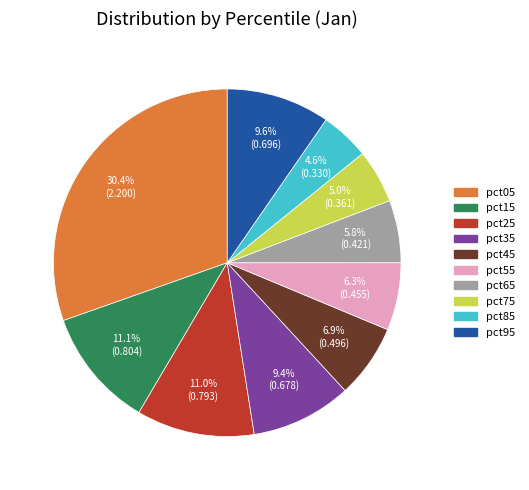

Which has a higher value, pct85 or pct05?

pct05